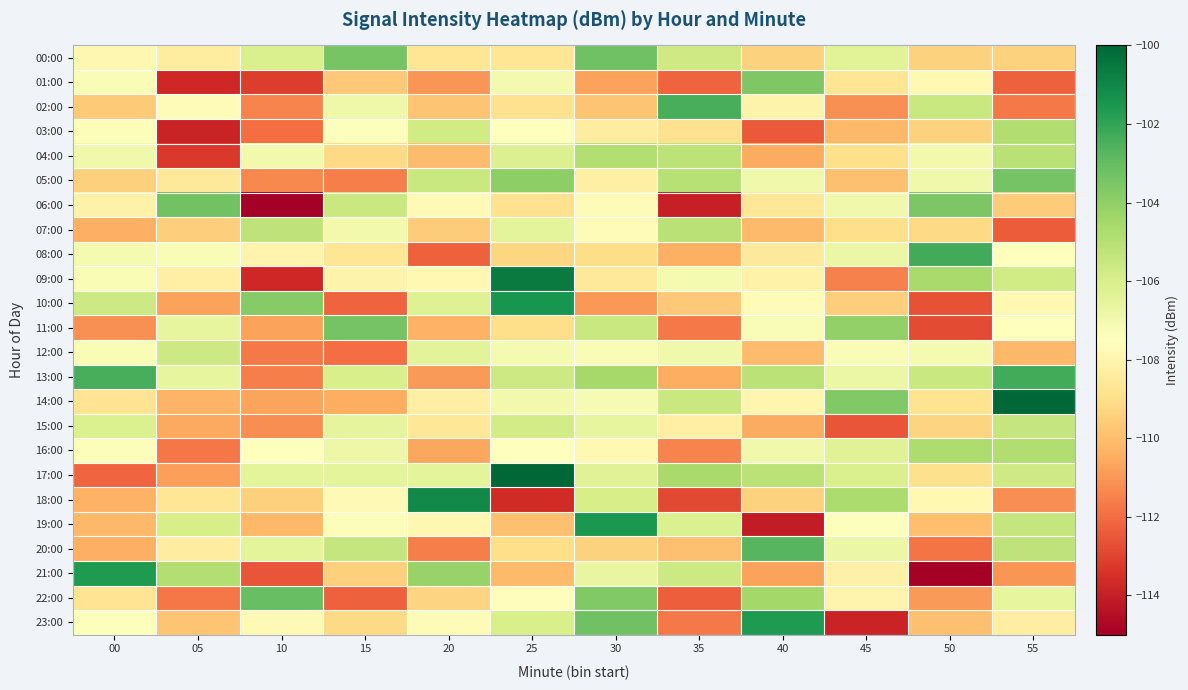

Which series has the widest spread of values?

21:00